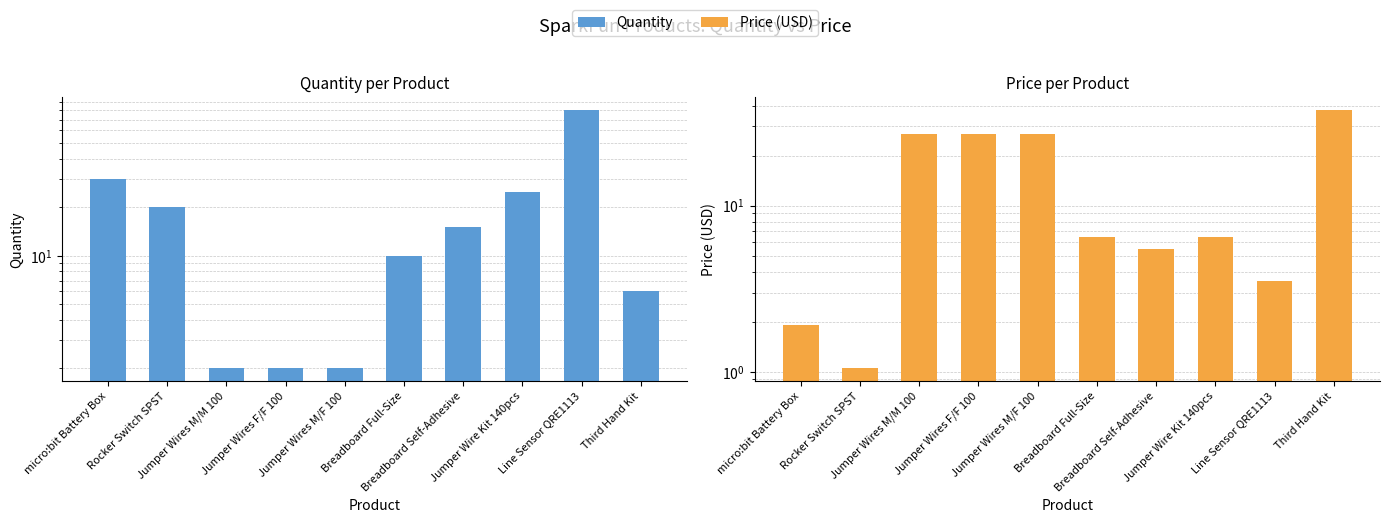

How many values in the Price (USD) series exceed 6?

6